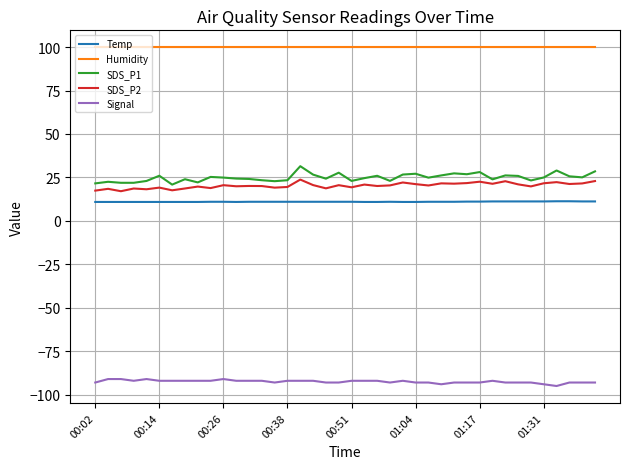

Which series has the largest total across all categories?

Humidity